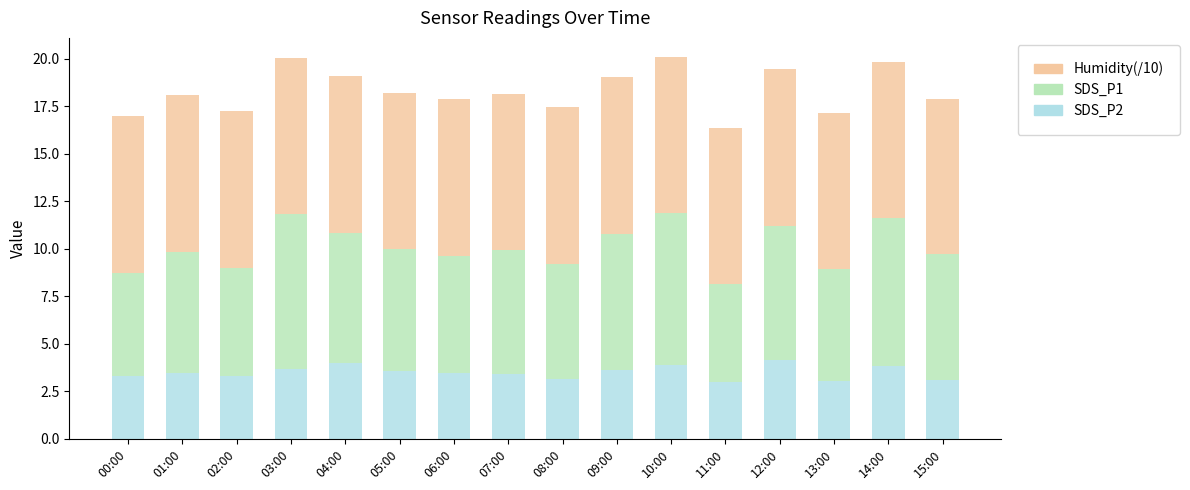

Are the bars horizontal?

No